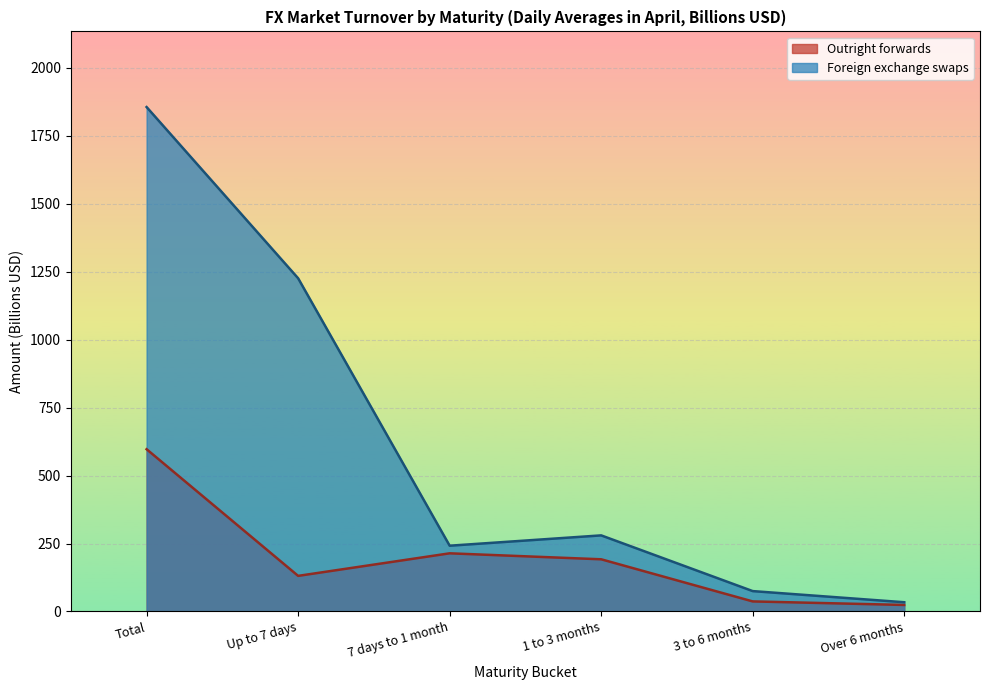

Is the value of Outright forwards at 1 to 3 months greater than the value of Foreign exchange swaps at 3 to 6 months?

Yes